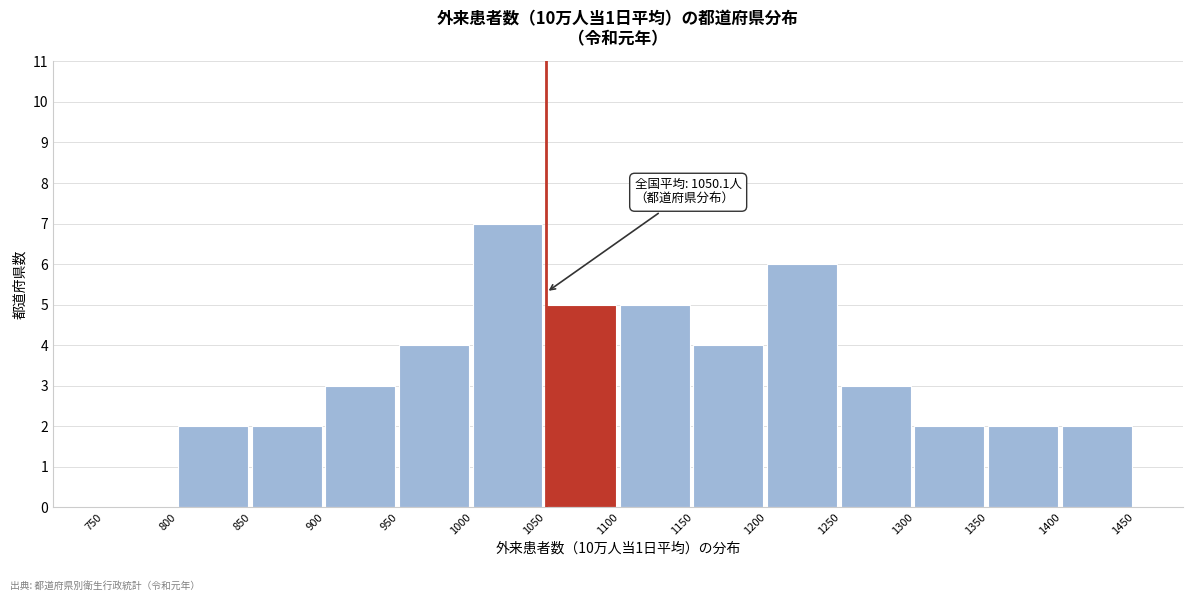

Over which range of the x-axis is the bar tallest?

1000 to 1050